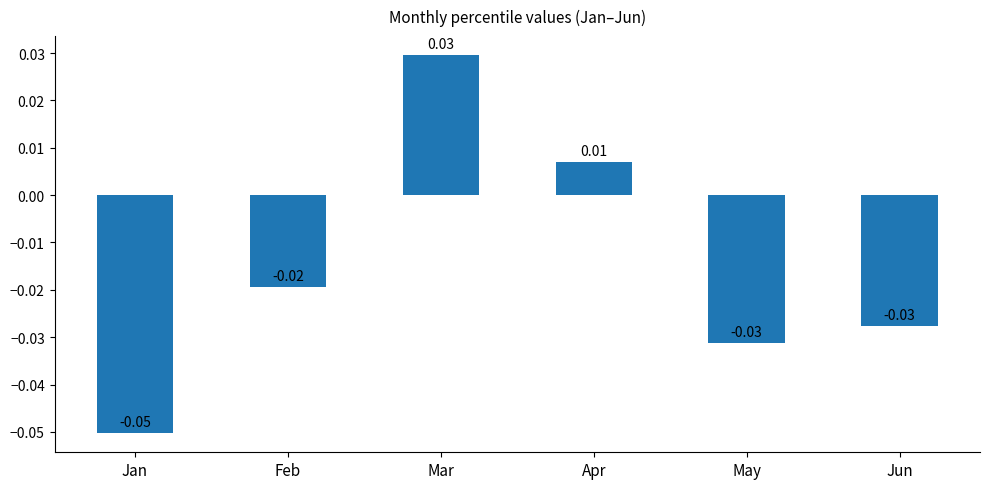

Where is the data nearest to the value 0?

Apr